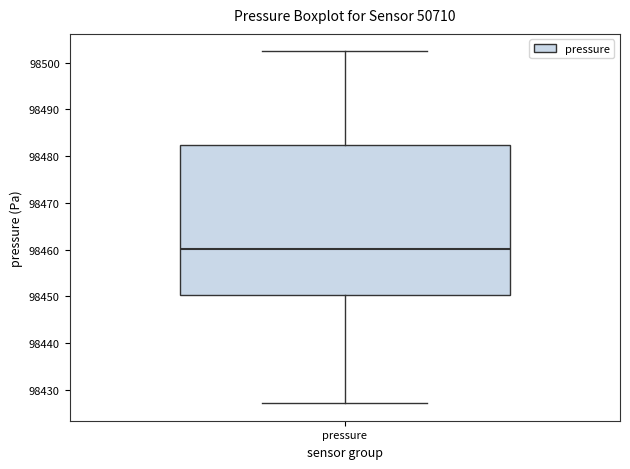

Read this box plot against the y-axis: the position of the median line, the range covered by the box, and the ends of both whiskers. The values are not printed on the chart, so give them approximately, as read against the axis.

median 98460, box 98450 to 98482, whiskers 98427 to 98502